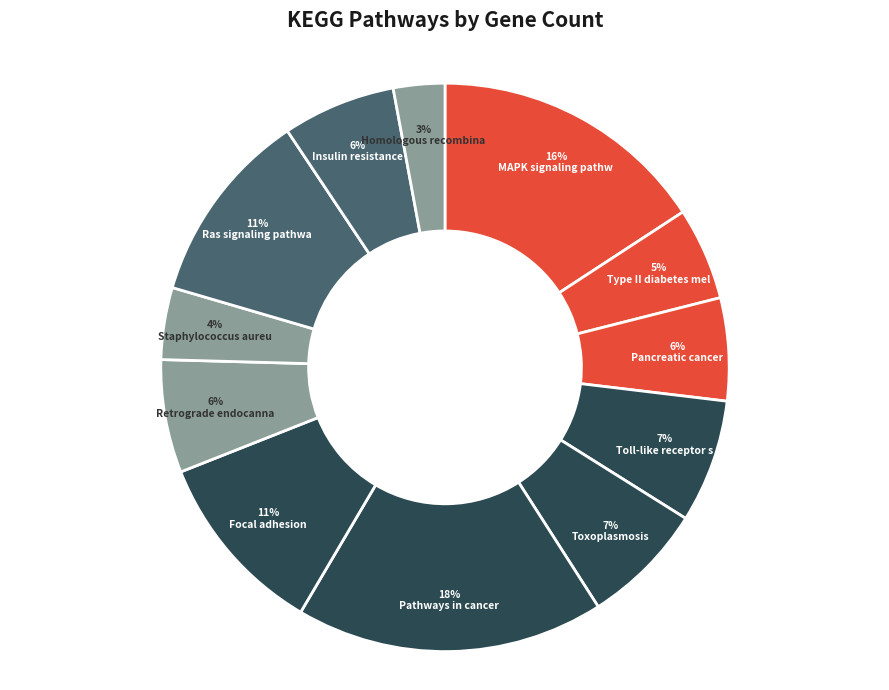

Rank the categories by value from highest to lowest.

Pathways in cancer, MAPK signaling pathway, Ras signaling pathway, Focal adhesion, Toll-like receptor signaling, Toxoplasmosis, Retrograde endocannabinoid, Insulin resistance, Pancreatic cancer, Type II diabetes mellitus, Staphylococcus aureus, Homologous recombination